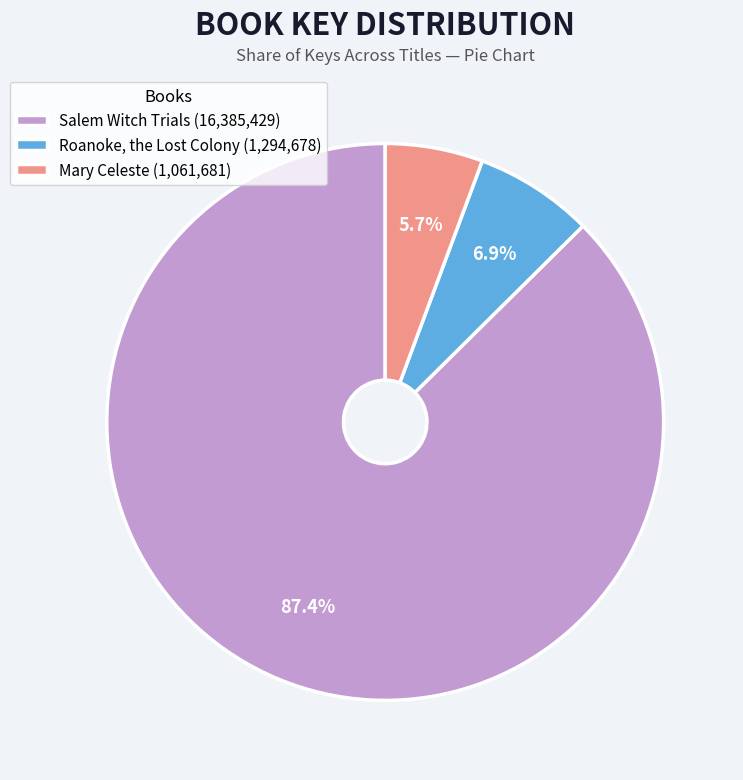

Between Mary Celeste (1,061,681) and Salem Witch Trials (16,385,429), which is larger?

Salem Witch Trials (16,385,429)